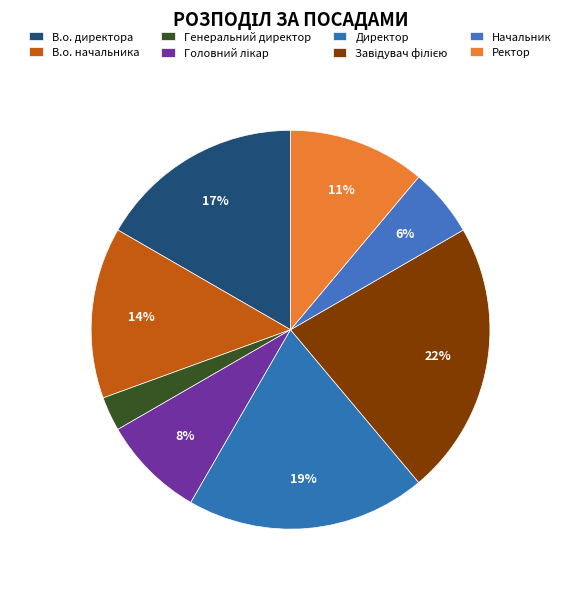

Does any single category account for the majority?

No